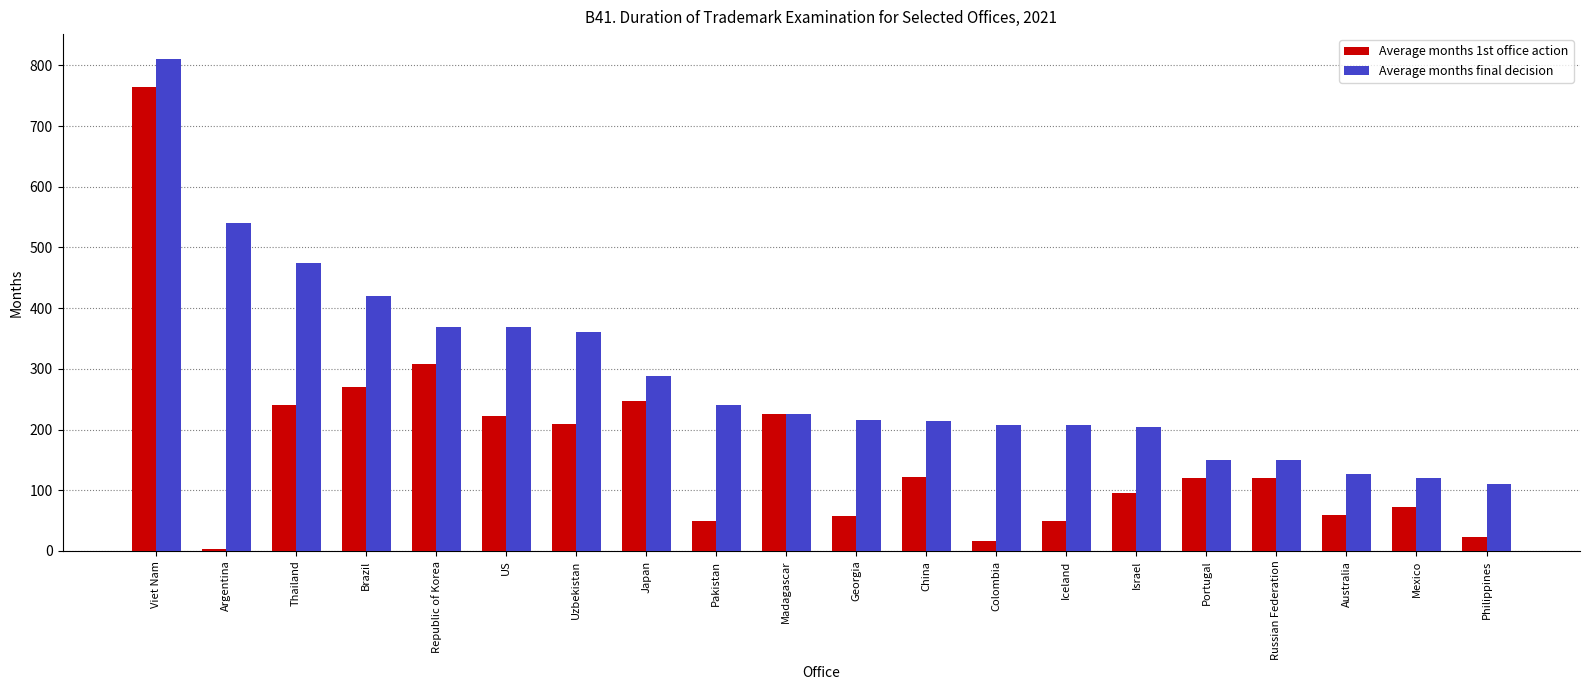

Which series has the widest spread of values?

Average months 1st office action